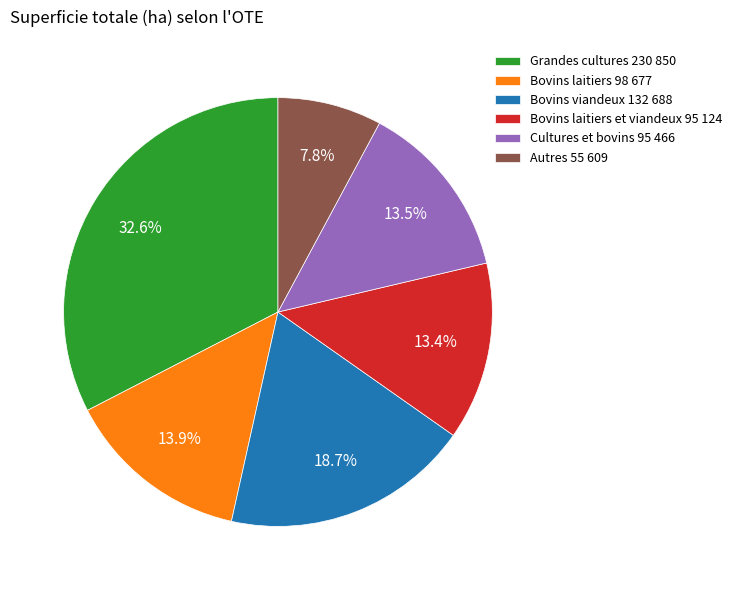

Approximately how many times larger is the value at Cultures et bovins 95 466 compared to Bovins laitiers 98 677?

1.0